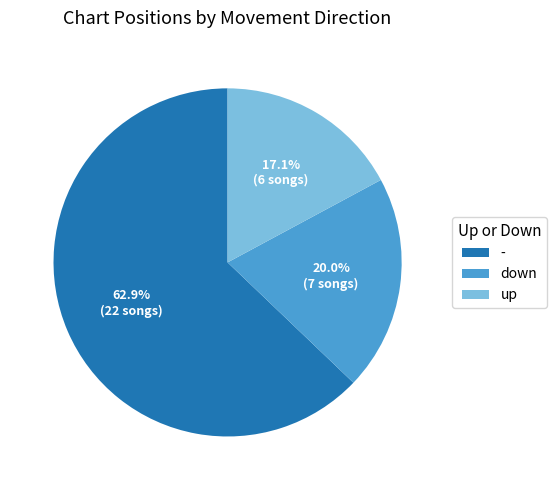

Count the number of slices in the pie.

3